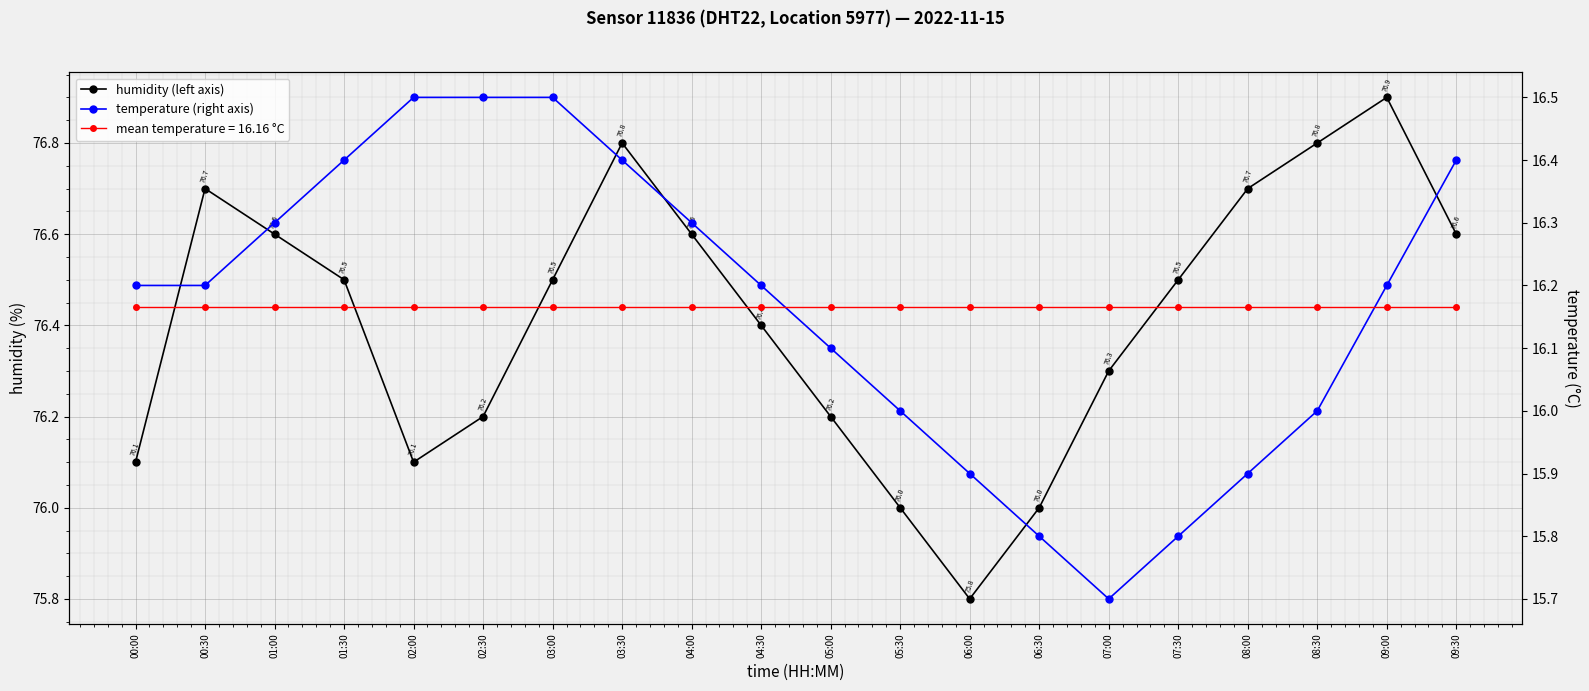

Reading right to left, what are all the values shown in this chart?

humidity (left axis): 76.6	76.9	76.8	76.7	76.5	76.3	76.0	75.8	76.0	76.2	76.4	76.6	76.8	76.5	76.2	76.1	76.5	76.6	76.7	76.1
temperature (right axis): 16.4	16.2	16.0	15.9	15.8	15.7	15.8	15.9	16.0	16.1	16.2	16.3	16.4	16.5	16.5	16.5	16.4	16.3	16.2	16.2